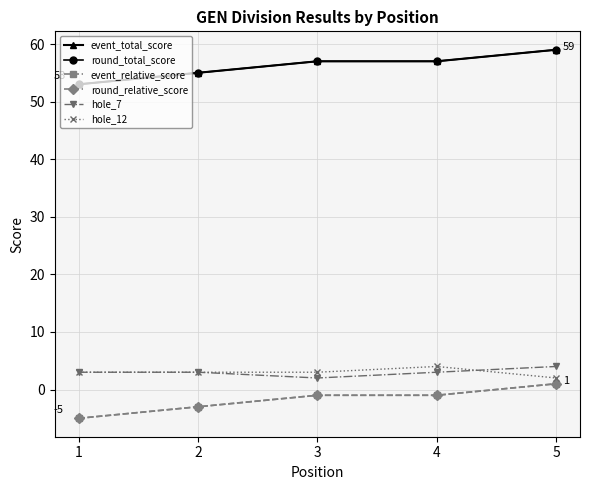

Is the value of round_relative_score at 3 greater than the value of hole_12 at 5?

No